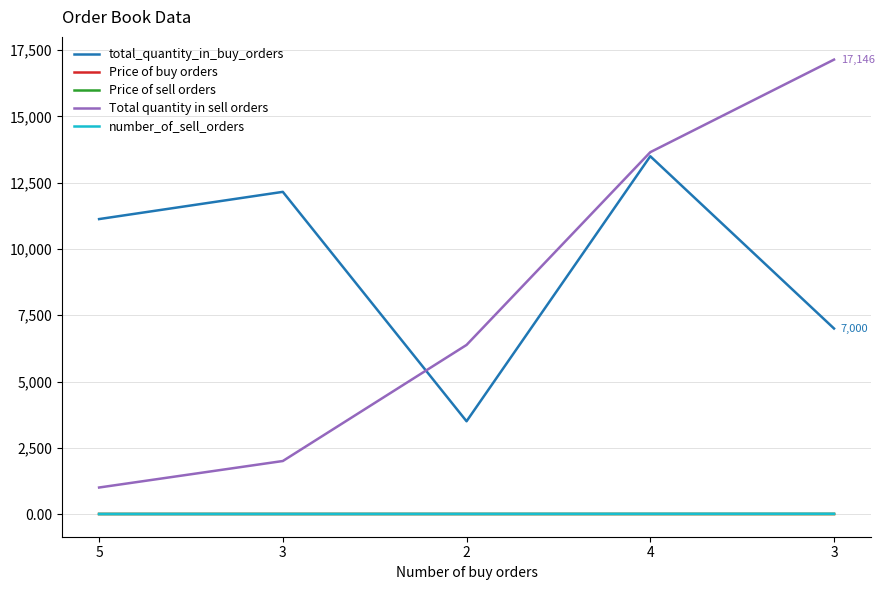

What is the smallest value displayed?

0.6